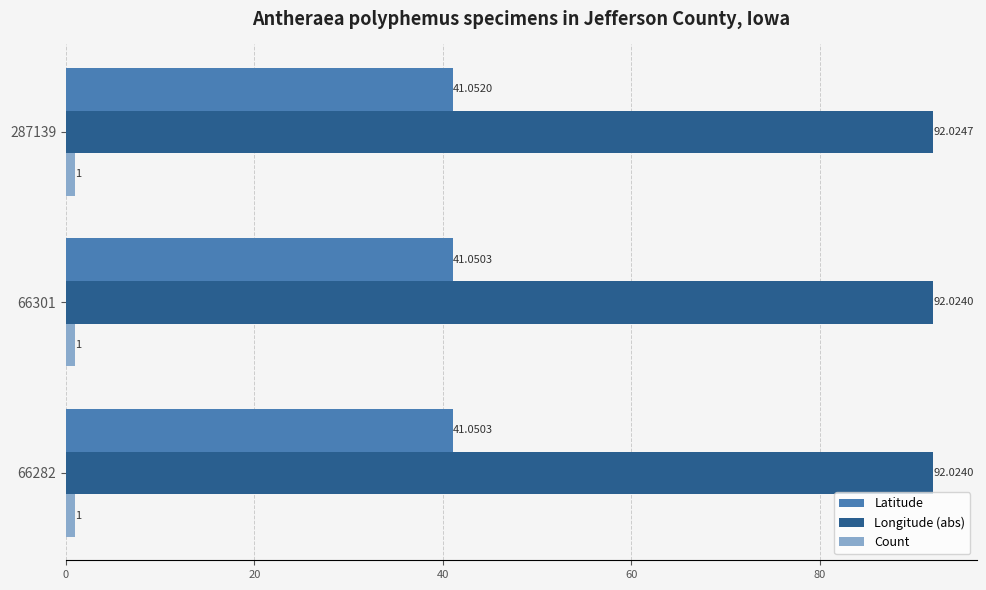

Rank the series by their average value, from highest to lowest.

Longitude (abs), Latitude, Count